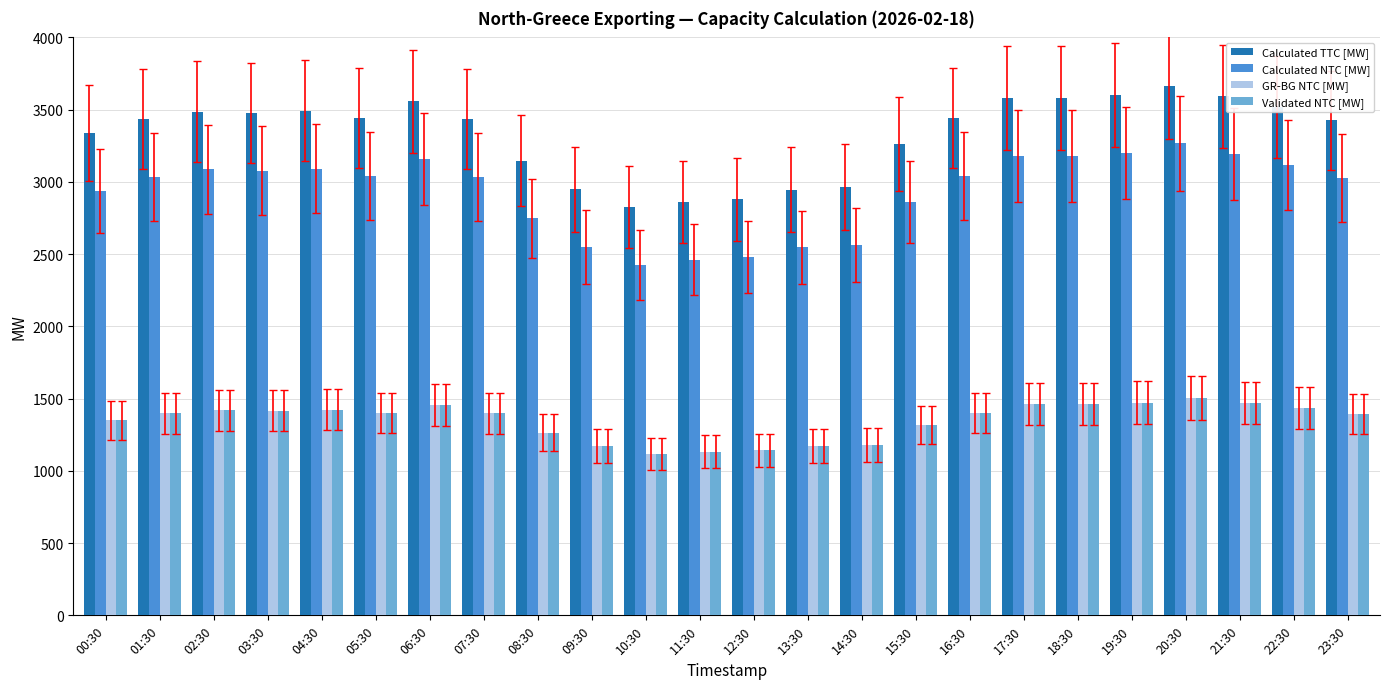

What is the spread (max minus min) of values at 05:30?

2043